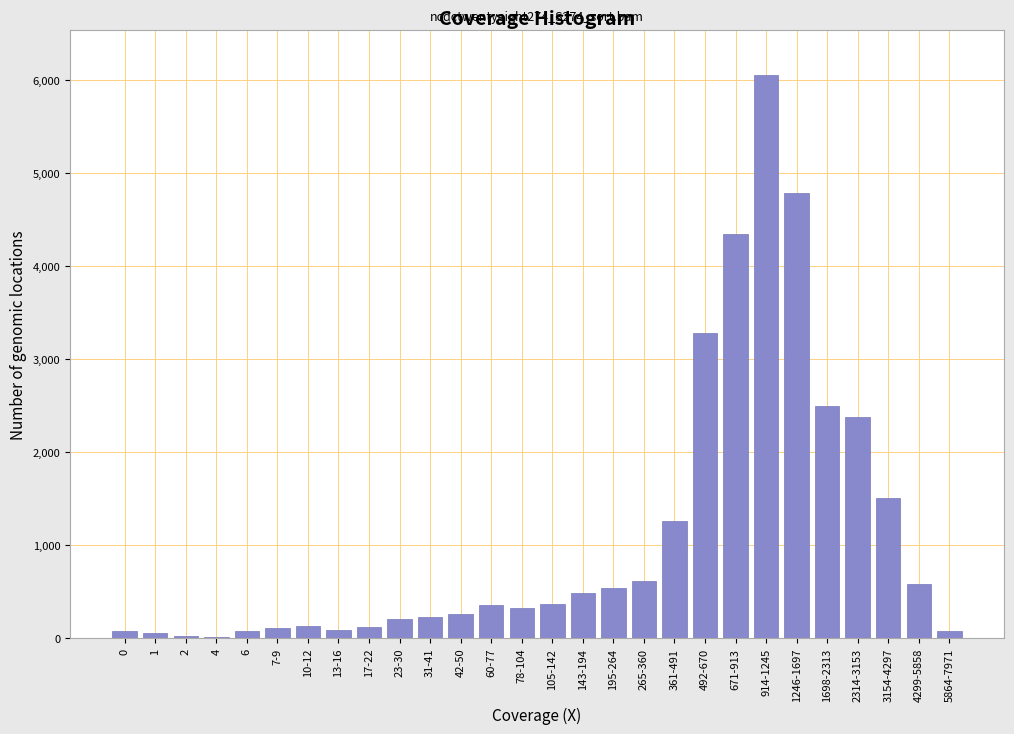

Which label corresponds to the largest value in the chart?

914-1245